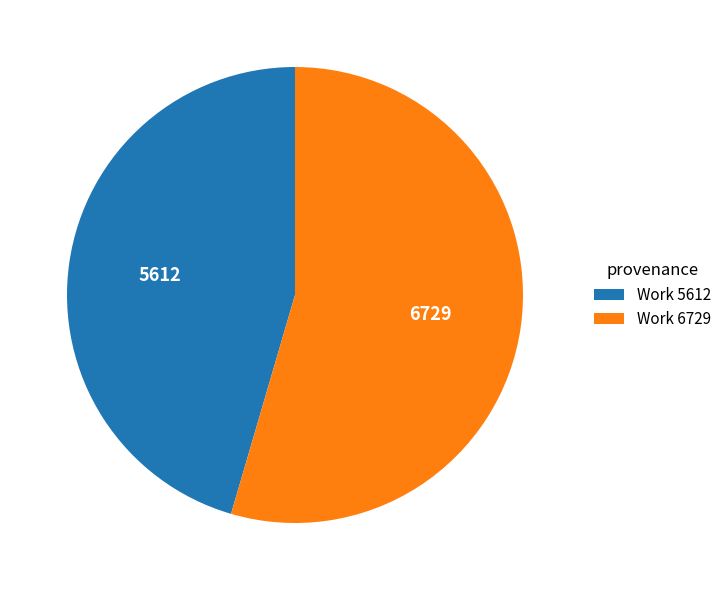

Is Work 5612 the majority of the pie?

No